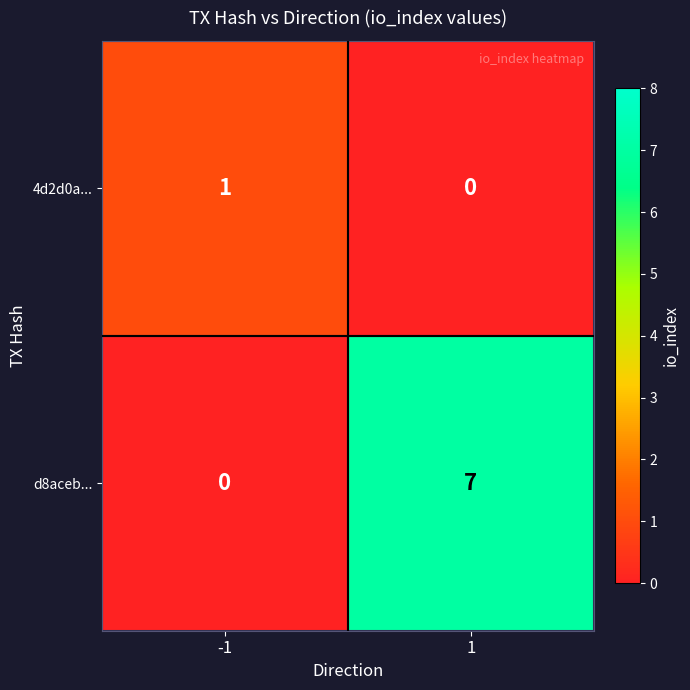

Which category has the highest value across all series?

1